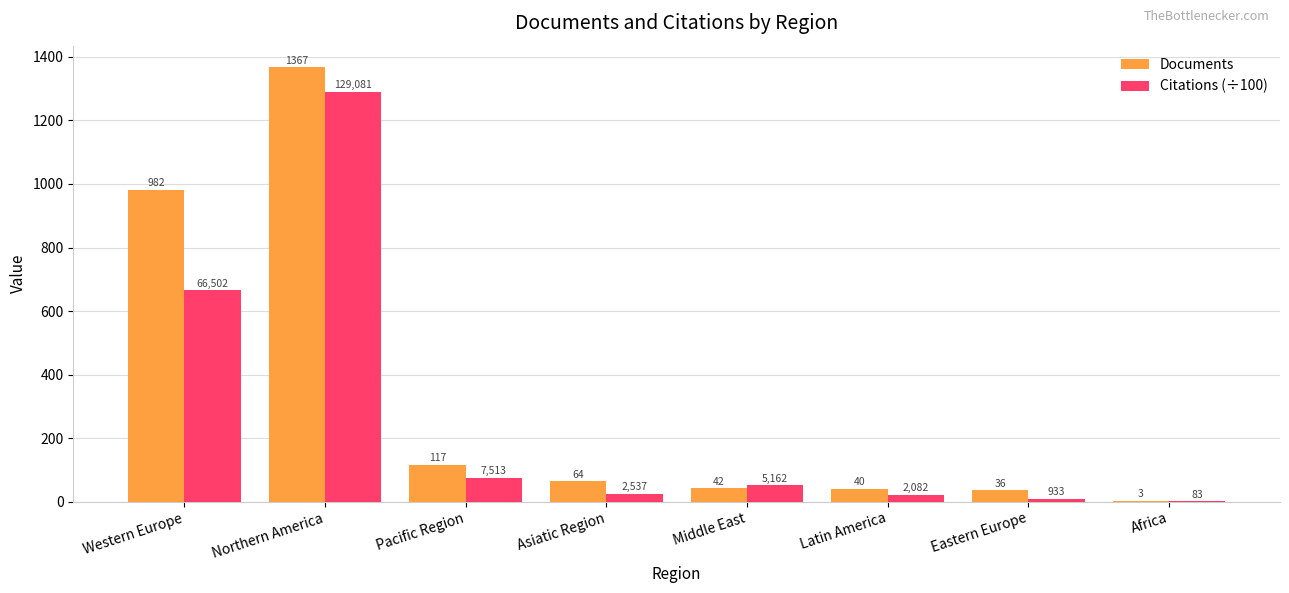

Where is Documents nearest to the value 685?

Western Europe